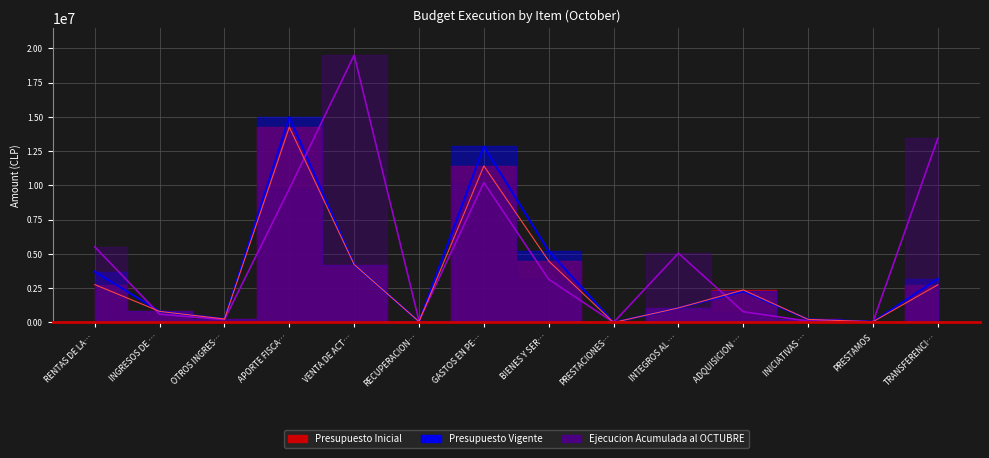

What is the difference between the highest and lowest values at INGRESOS DE …?

211133